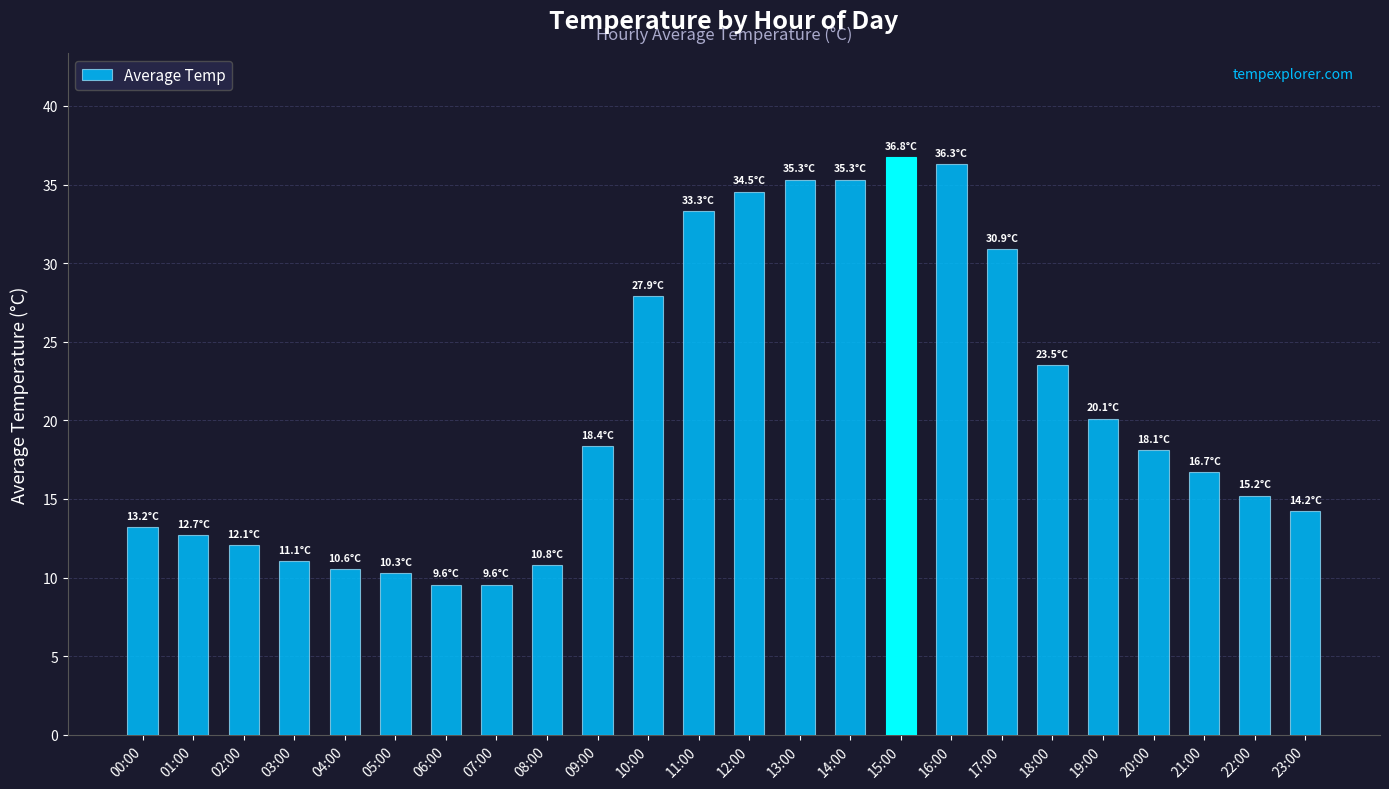

Count the number of values greater than 18.

12